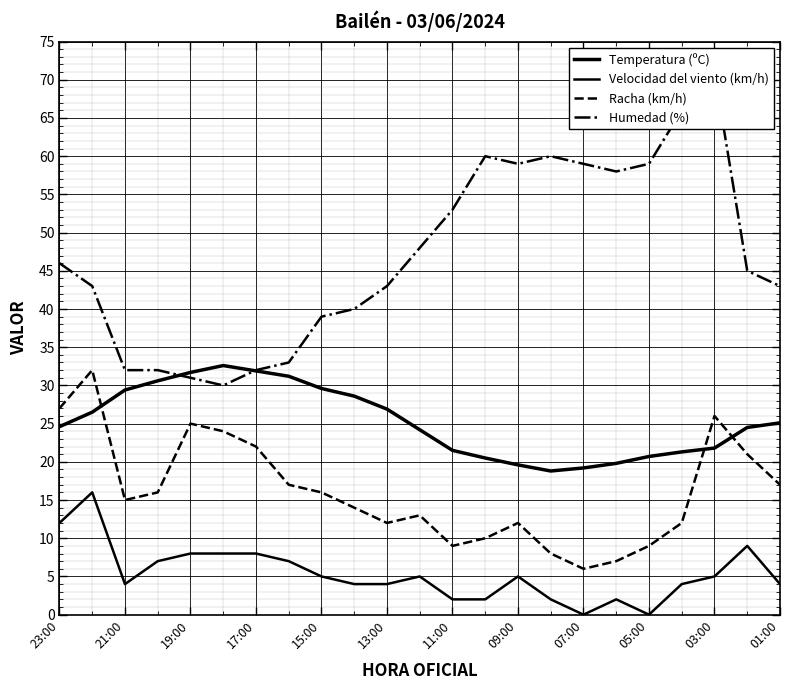

How many distinct data groups are displayed?

4